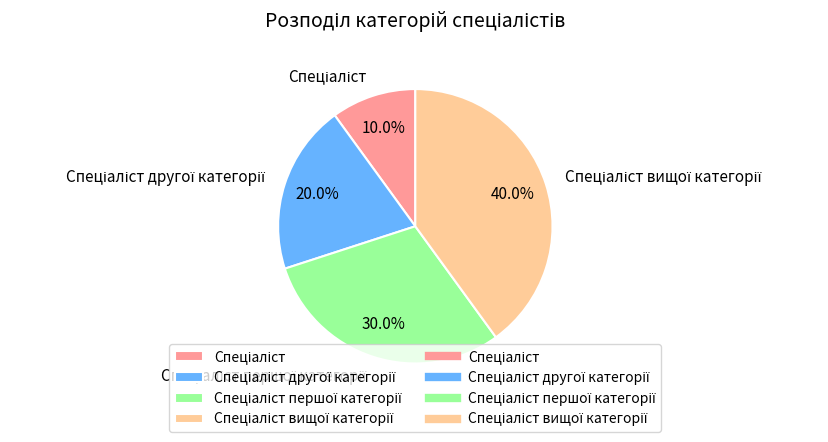

Does any single category account for the majority?

No